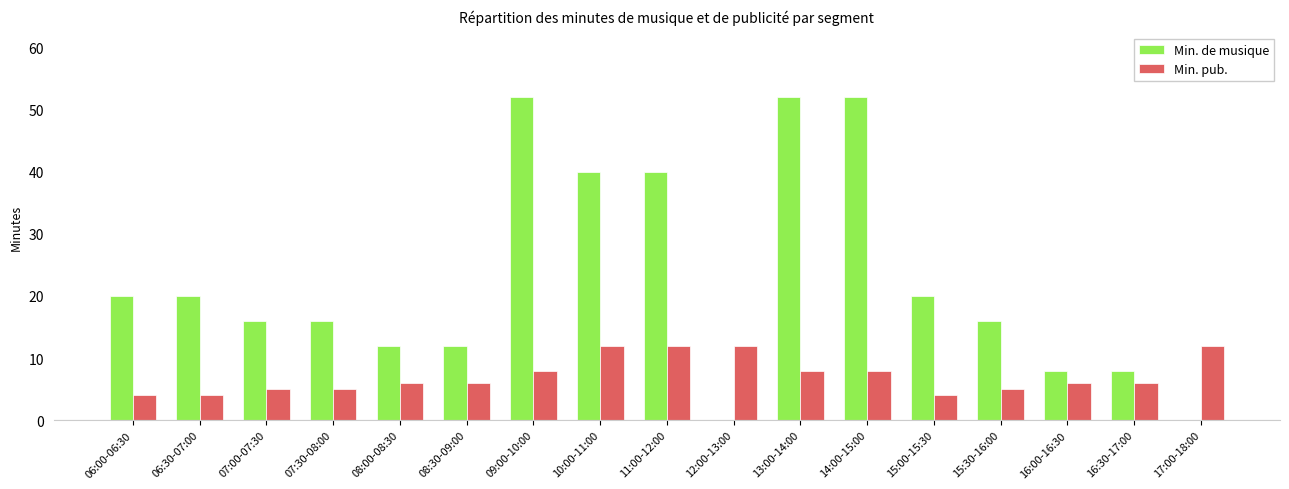

Which series has the largest total across all categories?

Min. de musique